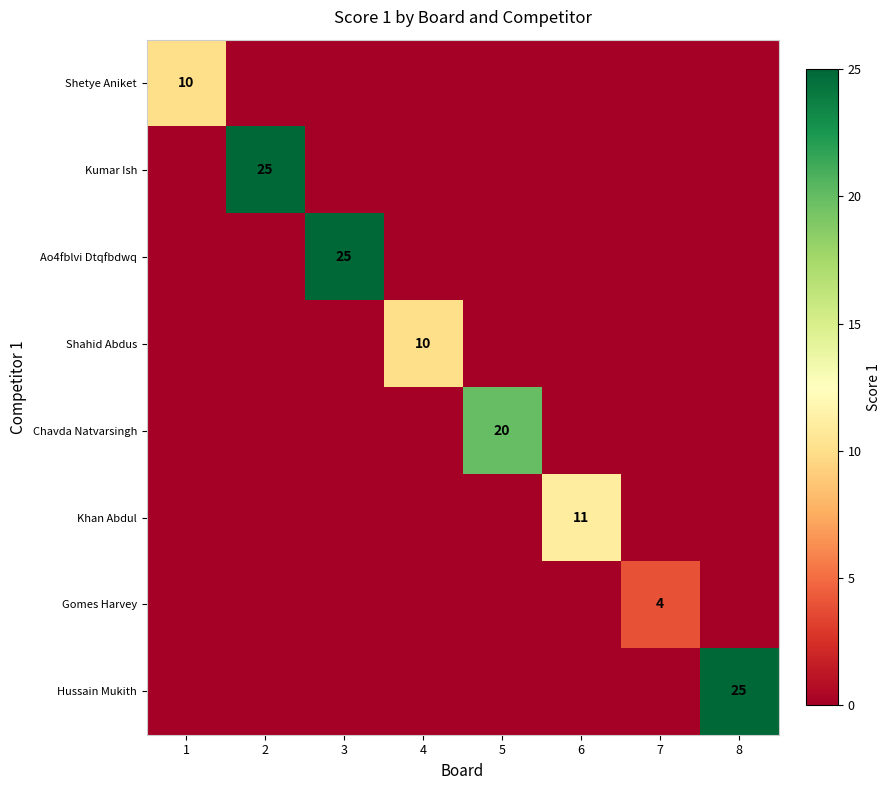

At how many categories does at least one series exceed 19?

4